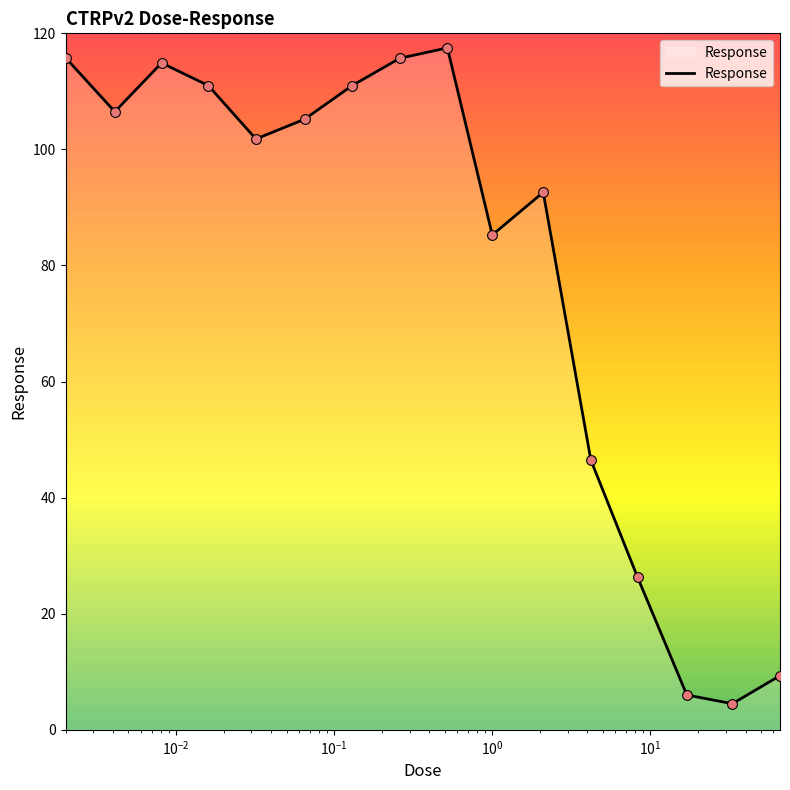

What is the difference between the maximum and minimum values?

113.0